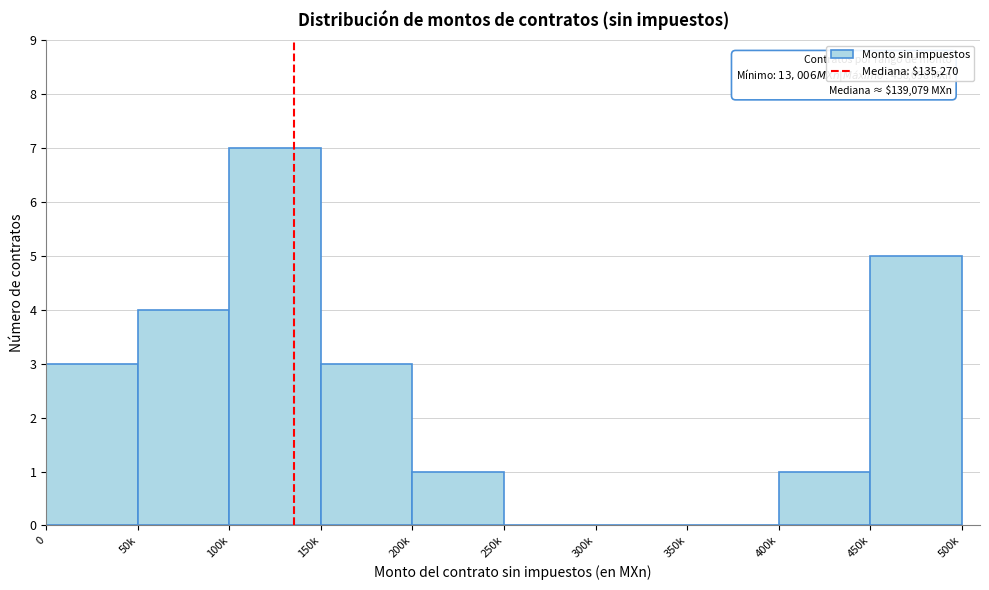

Reading left to right, extract all data points from this chart.

0=3	50k=4	100k=7	150k=3	200k=1	250k=0	300k=0	350k=0	400k=1	450k=5